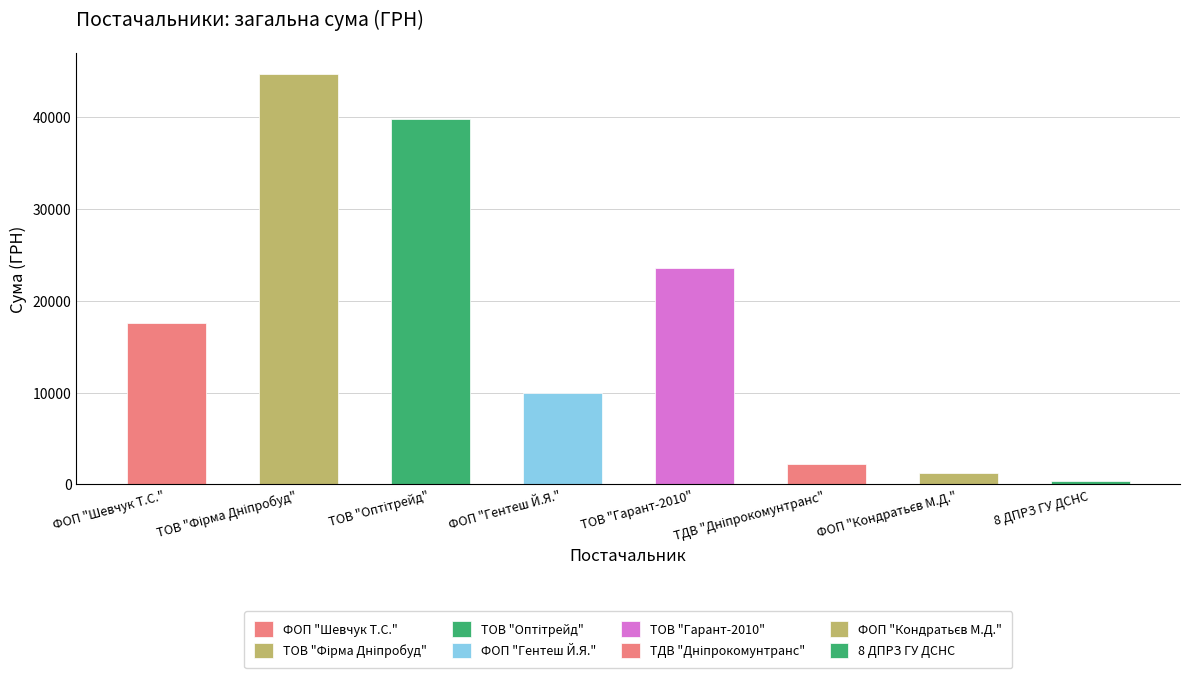

Count the number of categories in the chart.

8